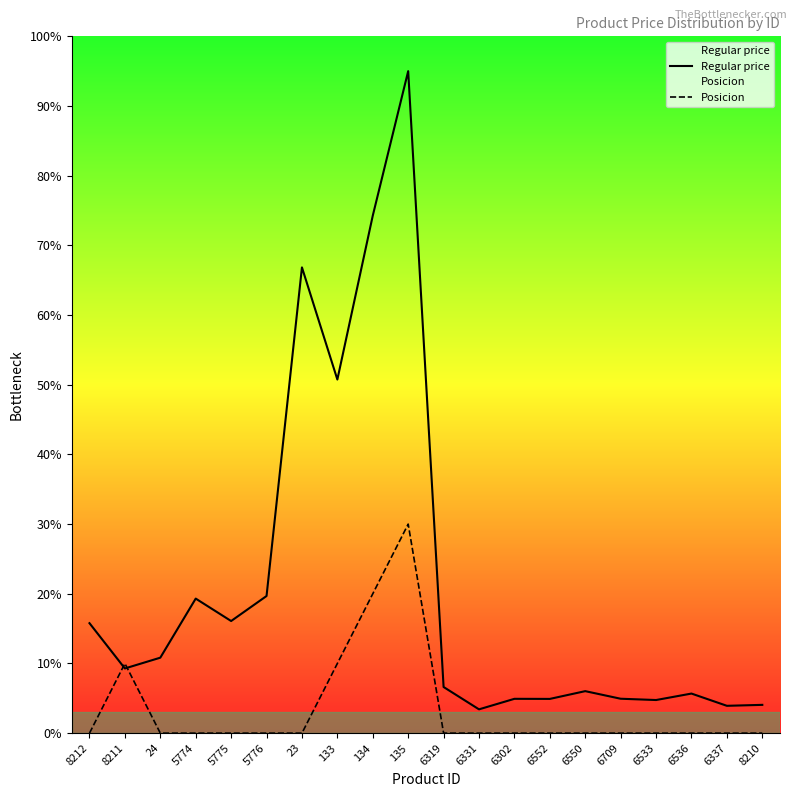

Reading left to right, what are all the values shown in this chart?

Regular price: 8212=15.8	8211=9.3	24=10.8	5774=19.3	5775=16.1	5776=19.7	23=66.8	133=50.7	134=74.3	135=95.0	6319=6.6	6331=3.4	6302=4.9	6552=4.9	6550=6.0	6709=4.9	6533=4.8	6536=5.7	6337=3.9	8210=4.1
Posicion: 8212=0.0	8211=10.0	24=0.0	5774=0.0	5775=0.0	5776=0.0	23=0.0	133=10.0	134=20.0	135=30.0	6319=0.0	6331=0.0	6302=0.0	6552=0.0	6550=0.0	6709=0.0	6533=0.0	6536=0.0	6337=0.0	8210=0.0